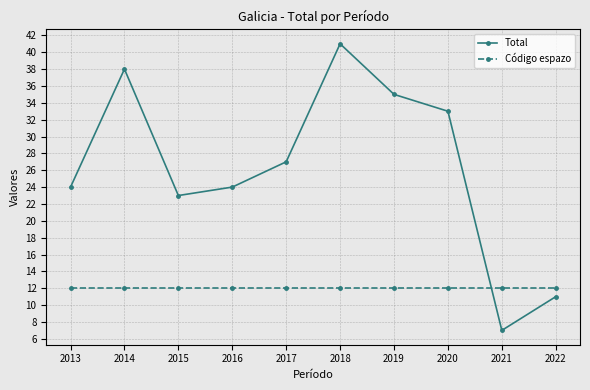

What is the approximate value of Código espazo at 2018?

12